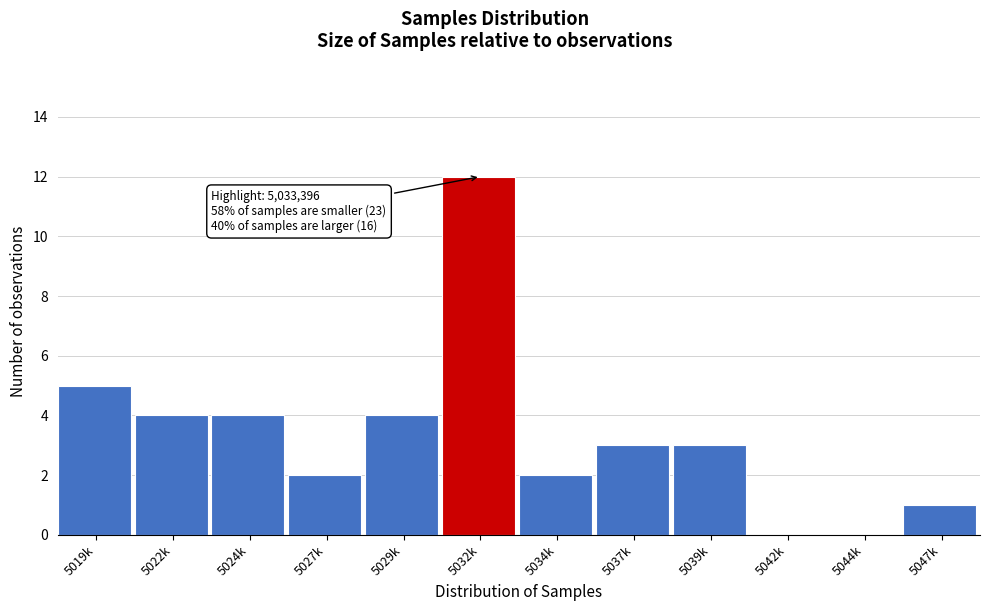

Reading right to left, list all the values displayed in this chart.

5047k=1	5044k=0	5042k=0	5039k=3	5037k=3	5034k=2	5032k=12	5029k=4	5027k=2	5024k=4	5022k=4	5019k=5